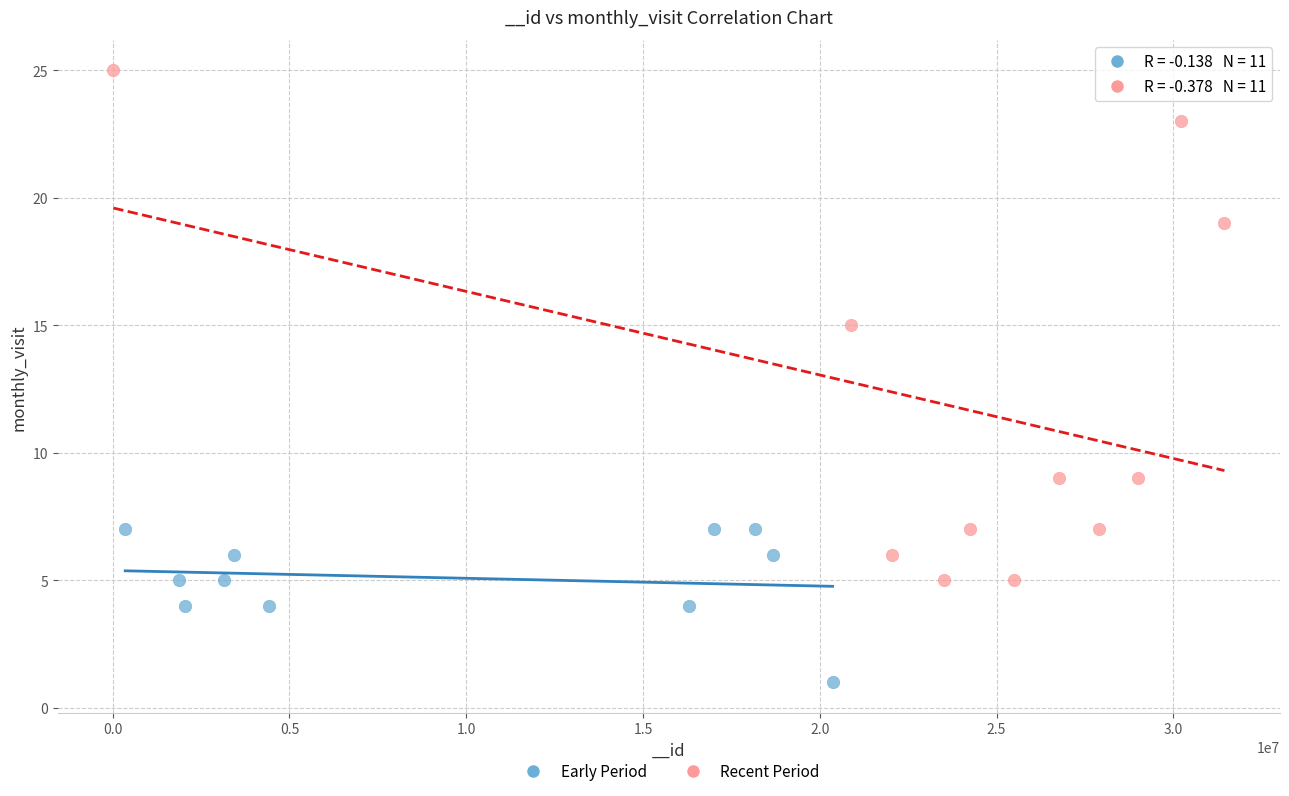

Which series has the largest Y range (max minus min)?

Recent Period